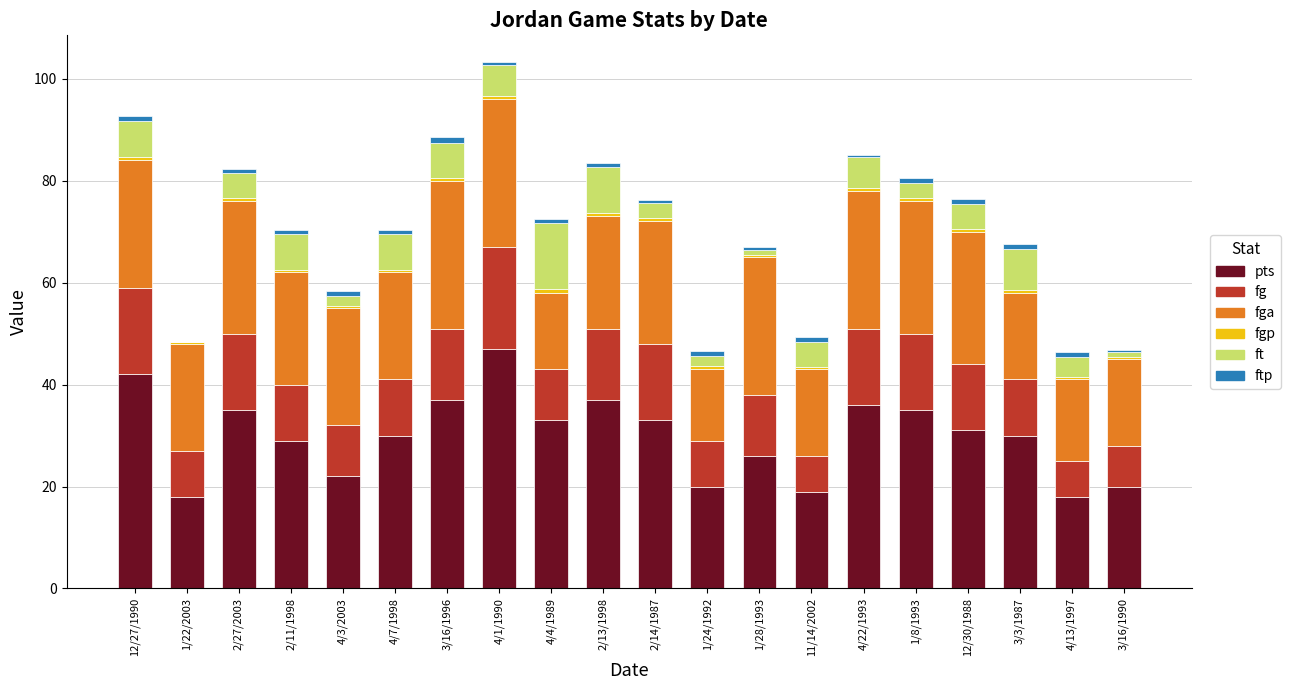

The value of pts at 2/13/1998 is 37.0. True or false?

True